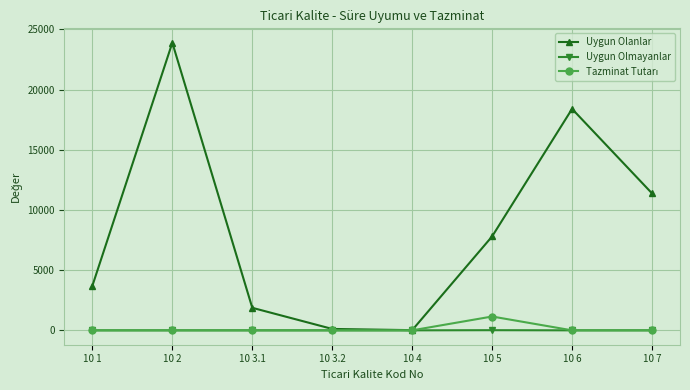

What is the label of the 7th point from the left?

10 6